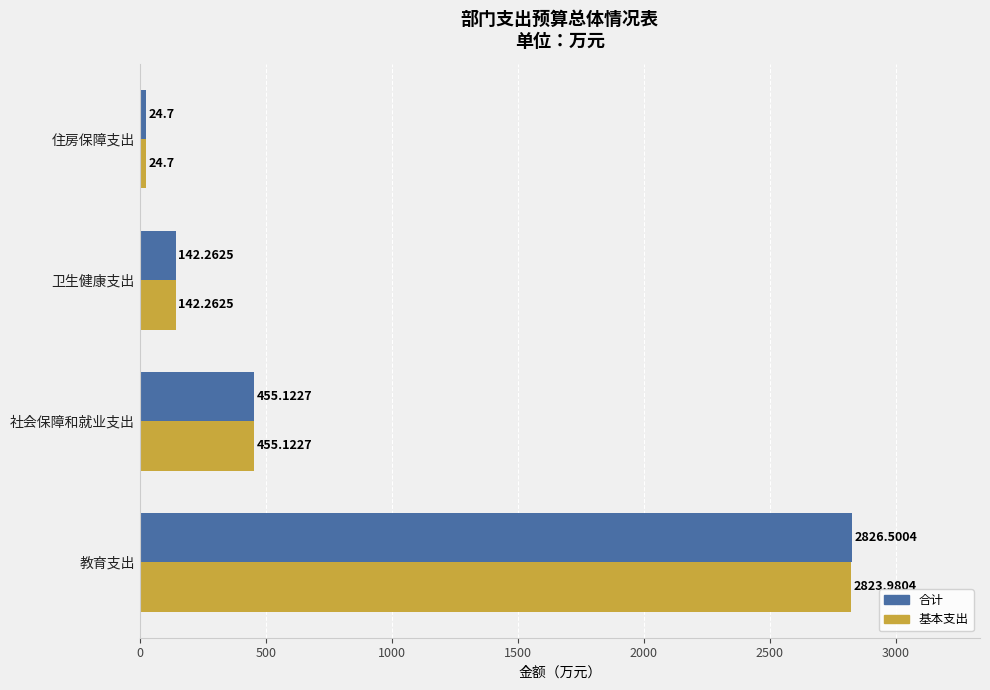

Rank the categories by 合计 value from highest to lowest.

教育支出, 社会保障和就业支出, 卫生健康支出, 住房保障支出